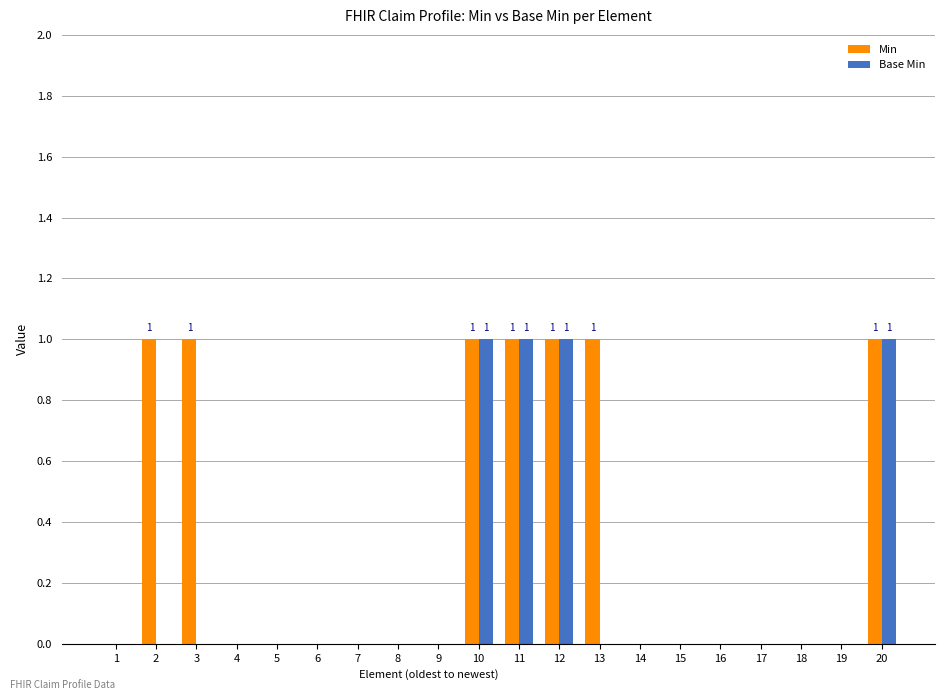

What is the sum of all Base Min values?

4